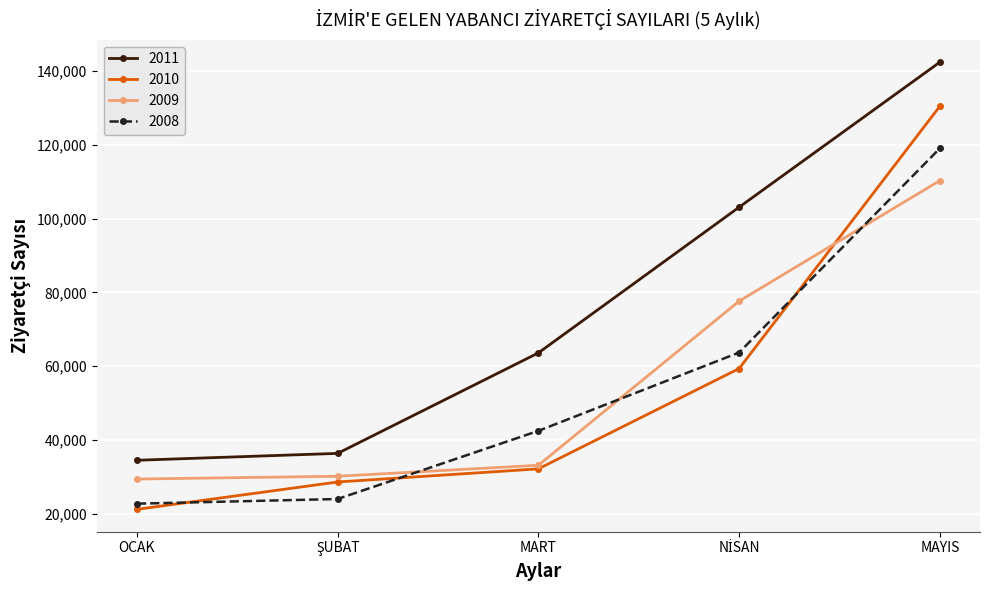

What is the label of the 5th point from the left?

MAYIS